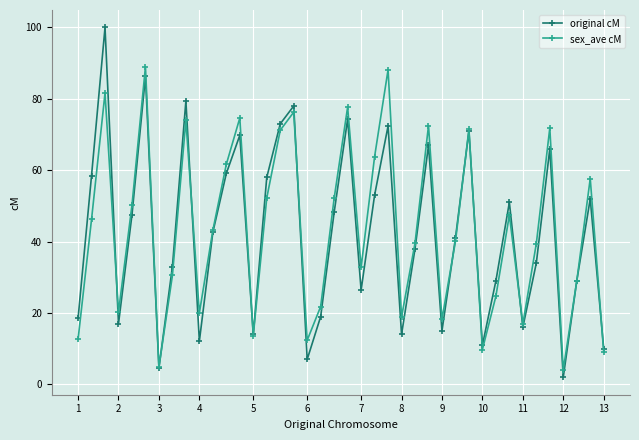

True or false: original cM has more than 1 points higher than both neighbors.

True